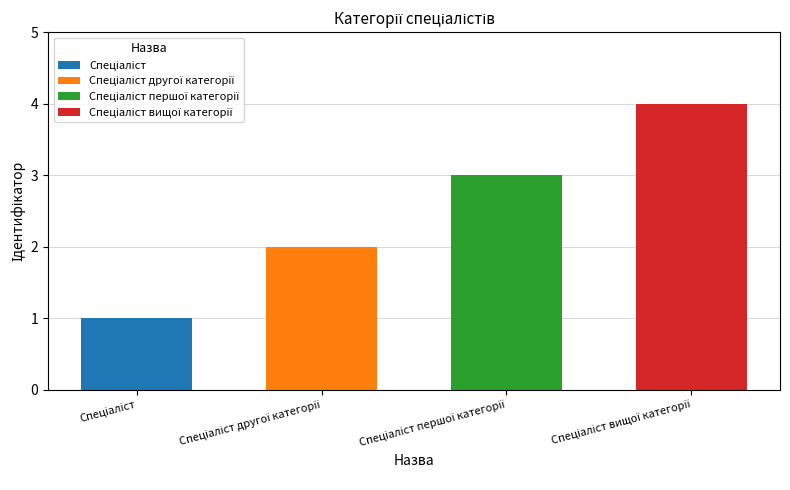

At which label is the value closest to 2?

Спеціаліст другої категорії